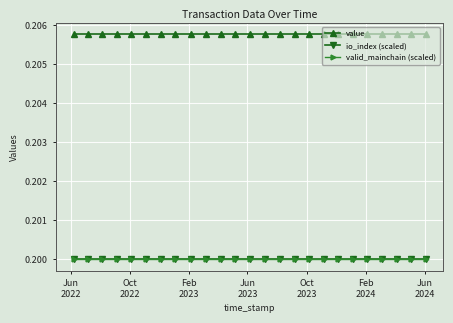

At which label is io_index (scaled) closest to 0?

Jun
2022